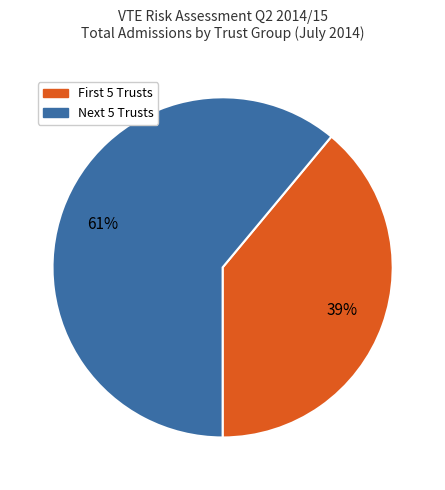

To the nearest percent, what is the difference between the largest and smallest slice percentages?

22%